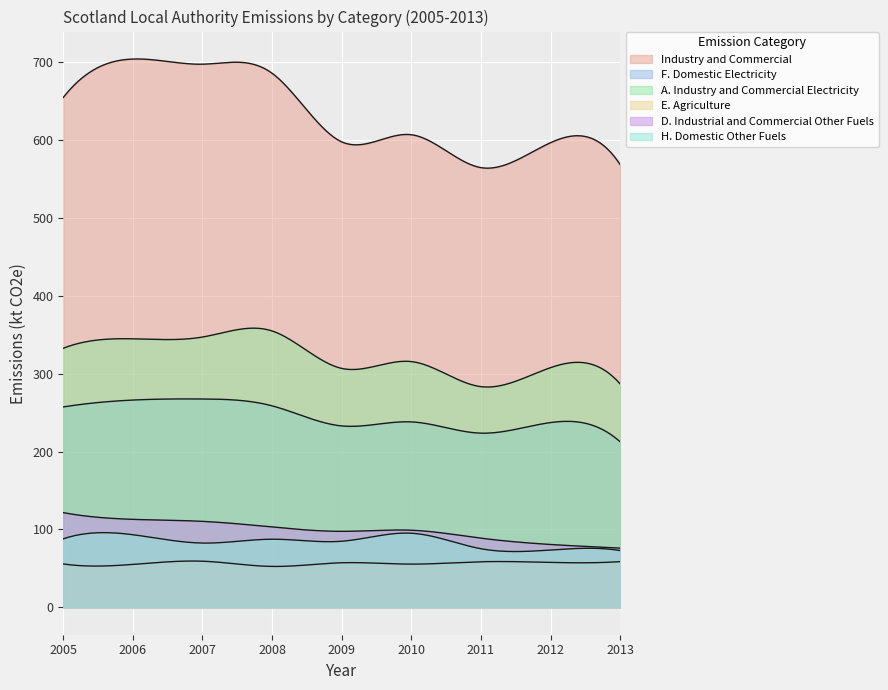

How many lines are shown in the chart?

6